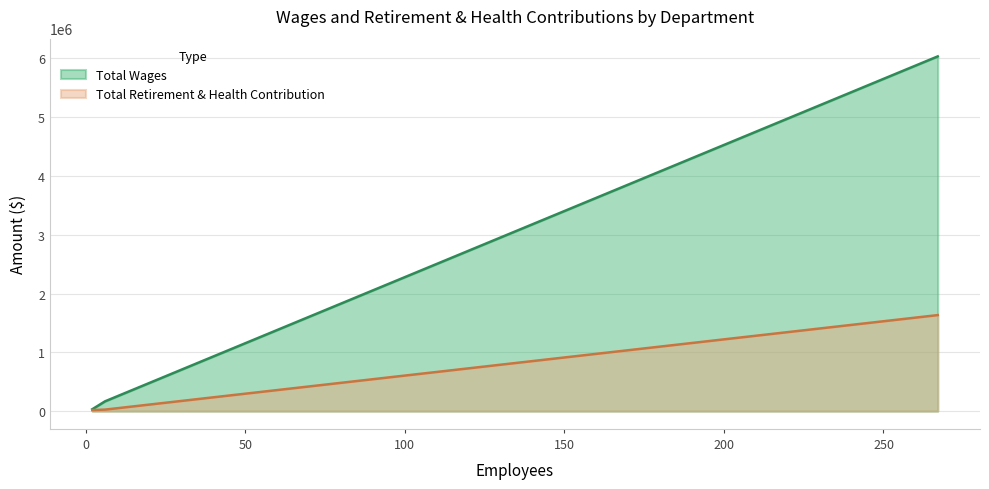

What is the maximum value shown in the chart?

6033721